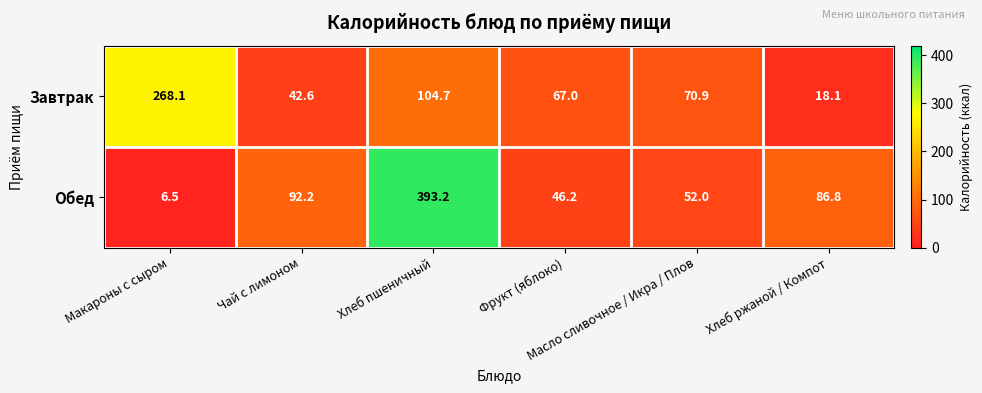

What is the total value across all series at Масло сливочное / Икра / Плов?

122.9